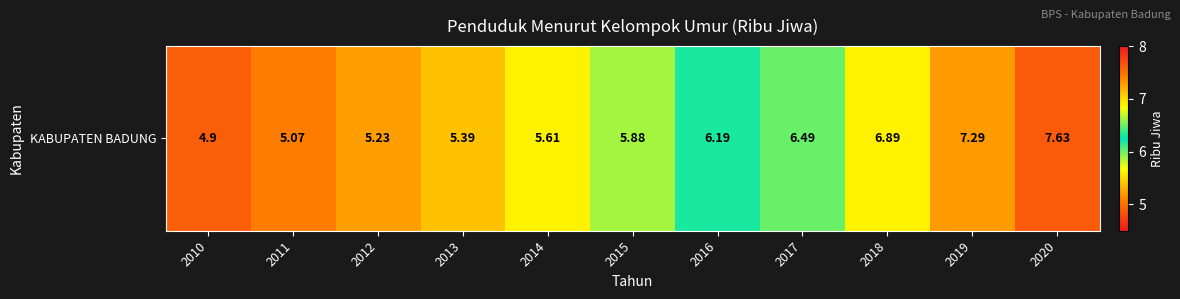

What is the sum of the values at 2010 and 2016?

11.1